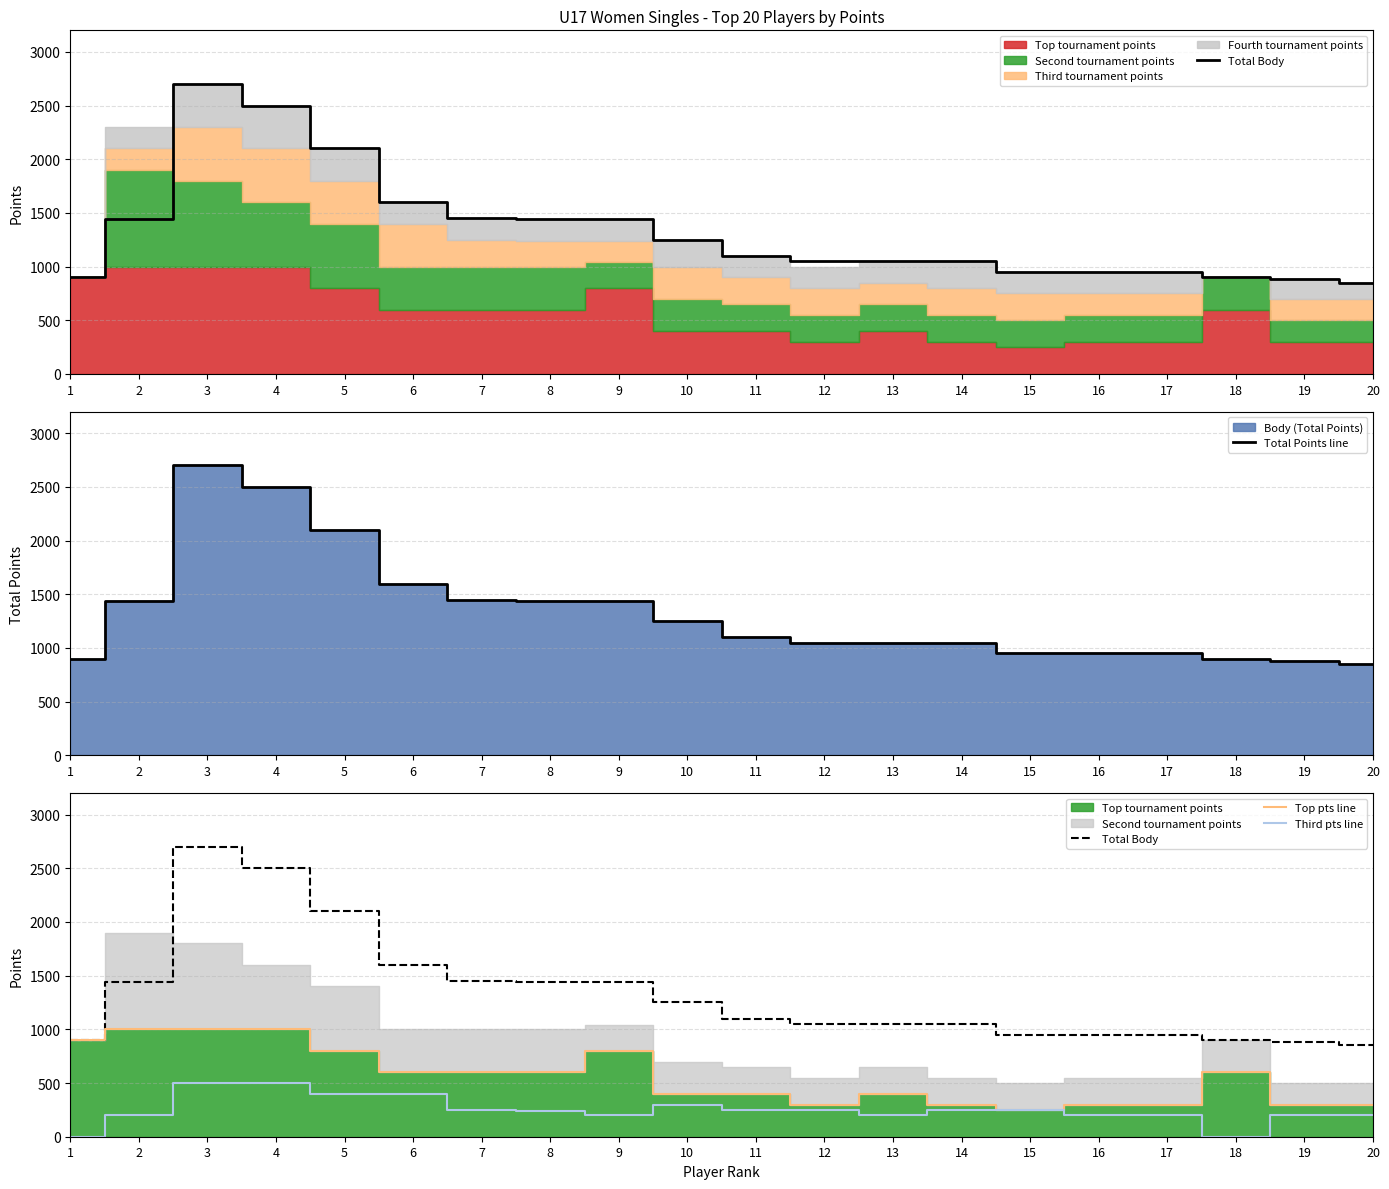

What is the difference between the maximum and second lowest values in the Third pts line series?

500